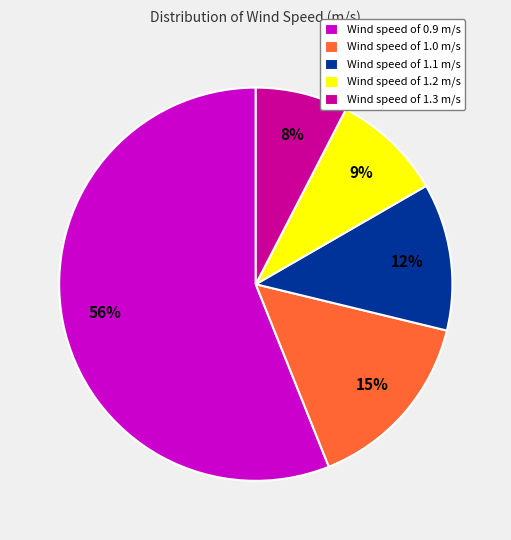

To the nearest percent, what is the average slice percentage?

20%